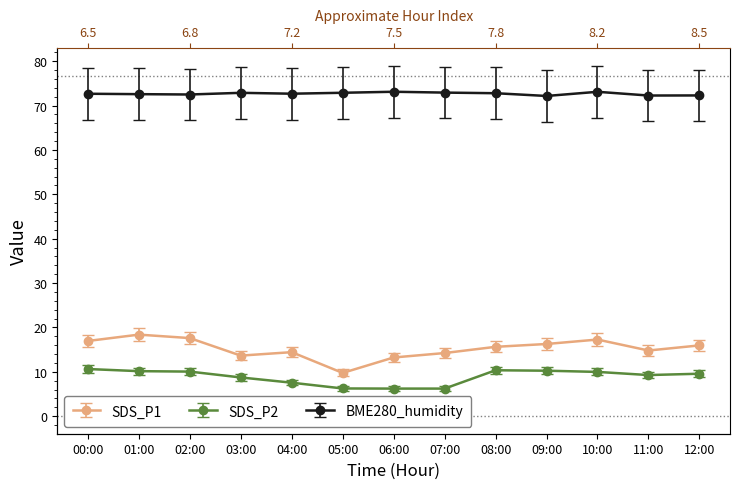

At which category does BME280_humidity reach its first local peak?

03:00